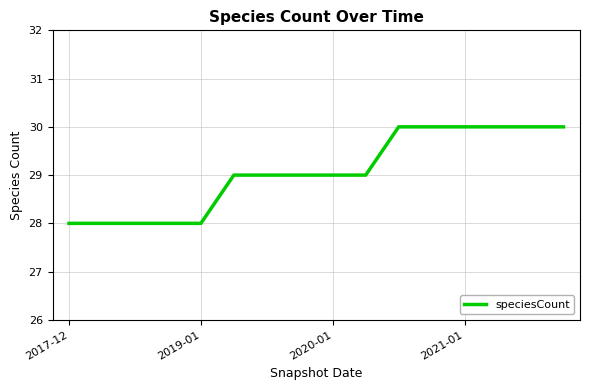

What is the sum of all values?

465